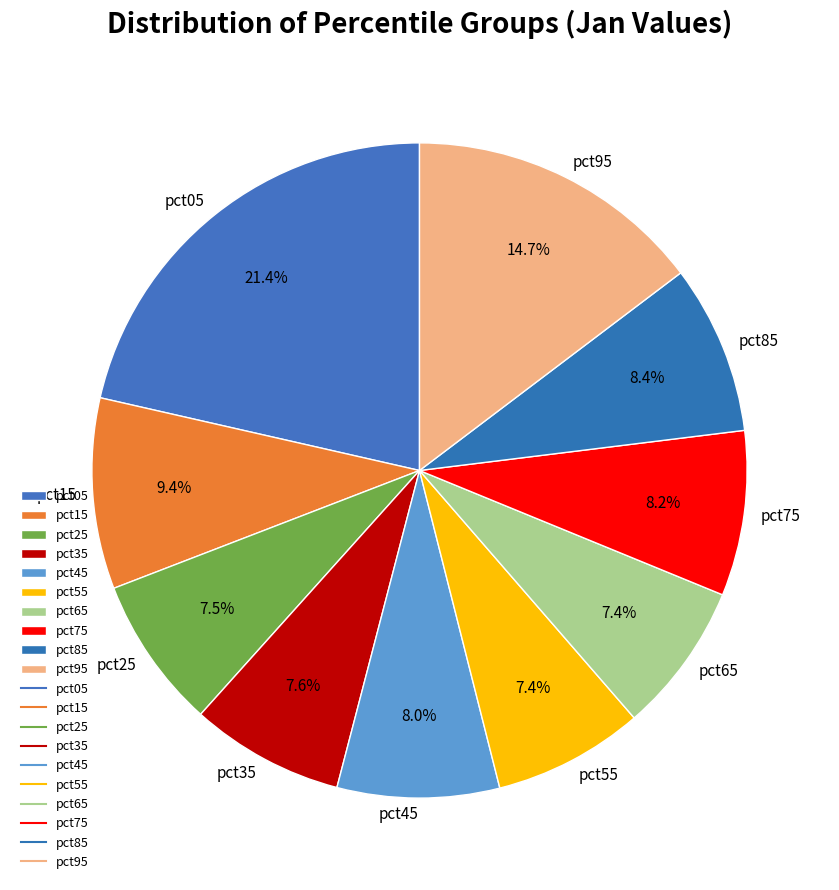

To the nearest percent, what percentage of the pie is pct45?

8%